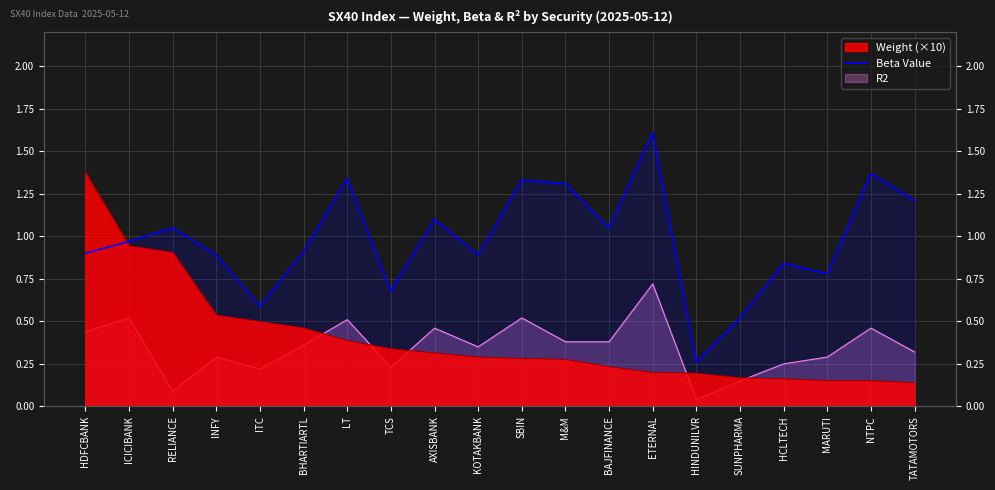

Does the chart have visible grid lines?

Yes